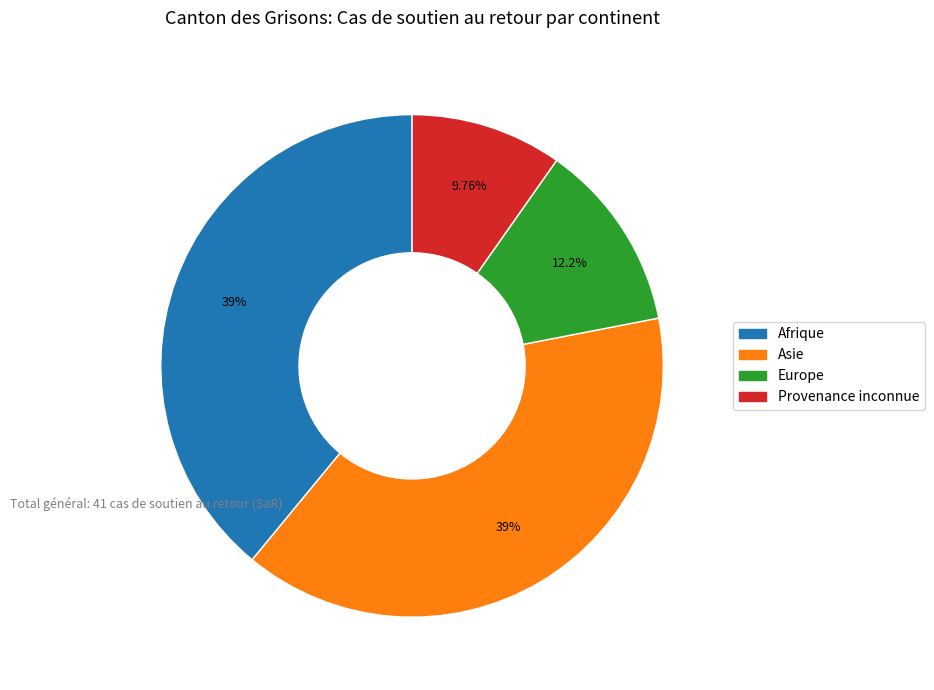

What is the smallest slice in the pie chart?

Provenance inconnue